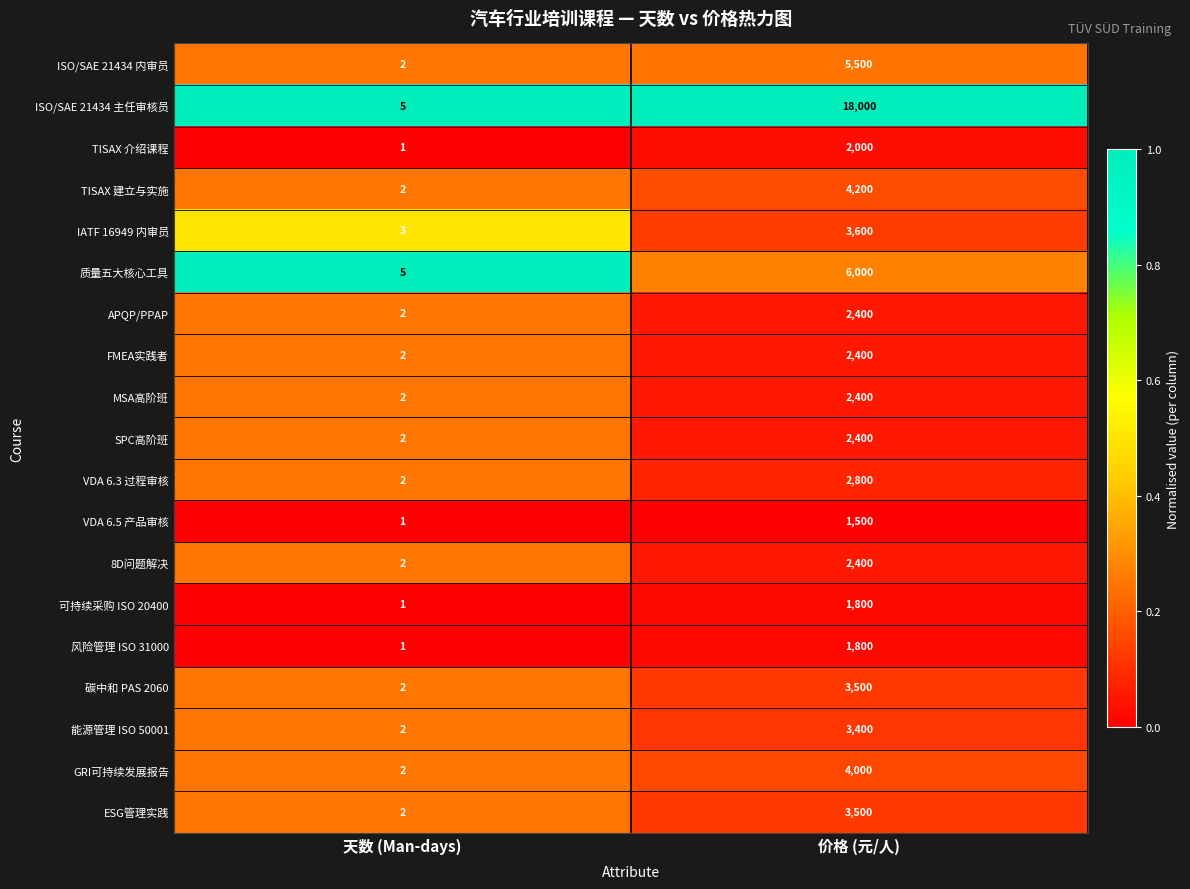

At which label does 质量五大核心工具 reach its peak?

价格 (元/人)